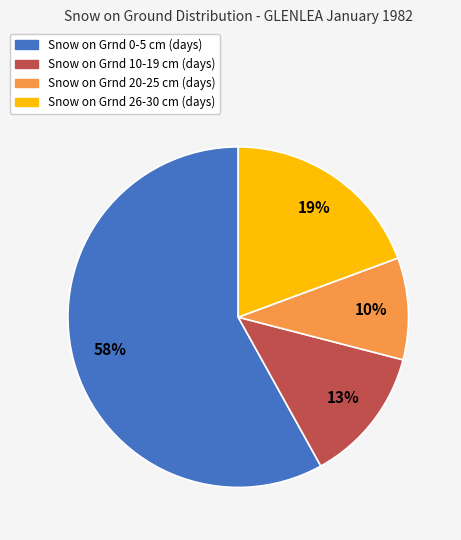

Which category has the biggest portion of the pie?

Snow on Grnd 0-5 cm (days)